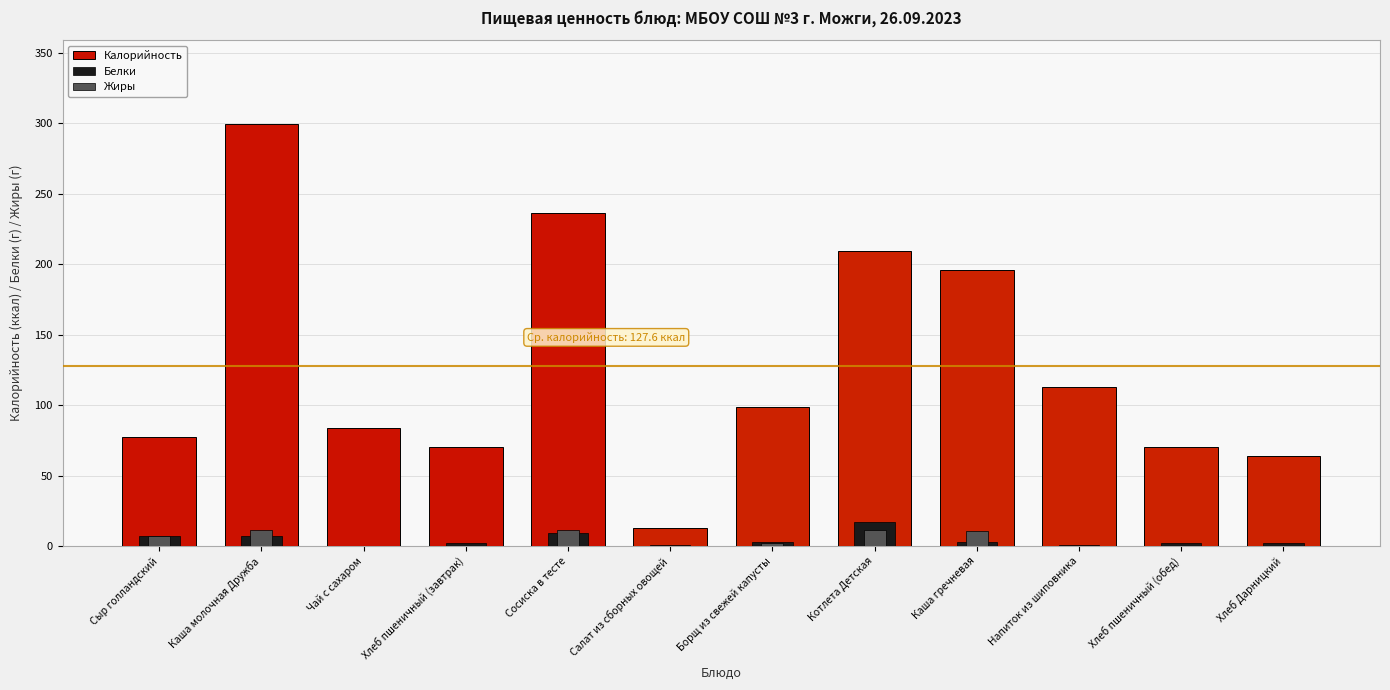

Rank the series by their maximum value, from lowest to highest.

Жиры, Белки, Калорийность